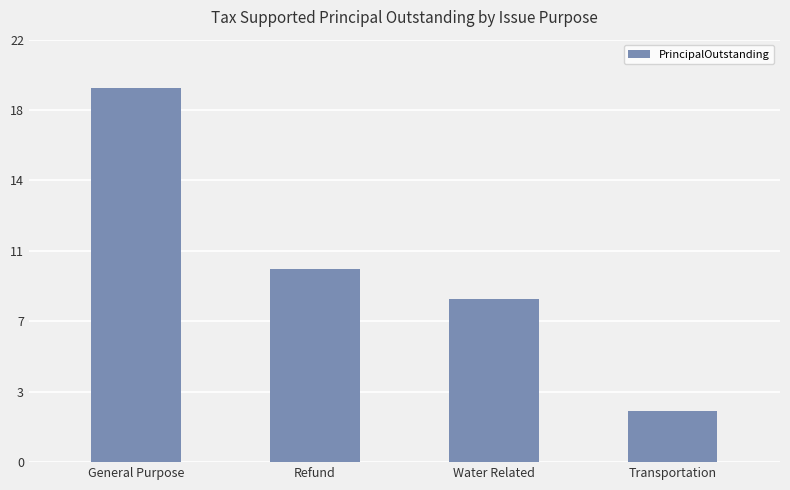

The chart shows a value of 9959831 at General Purpose. True or false?

False